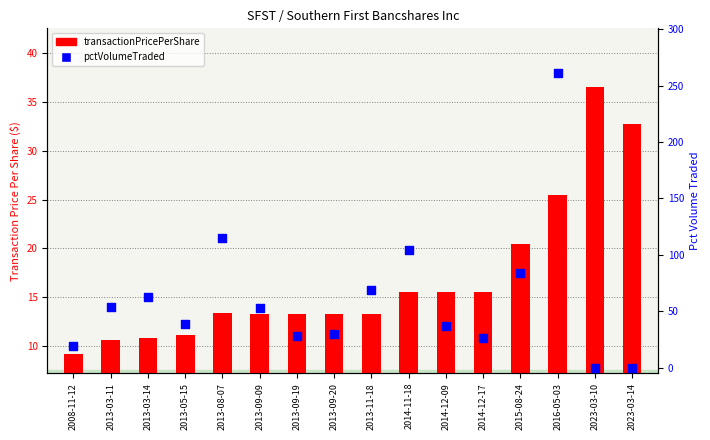

Which series contains the lowest Y value?

pctVolumeTraded